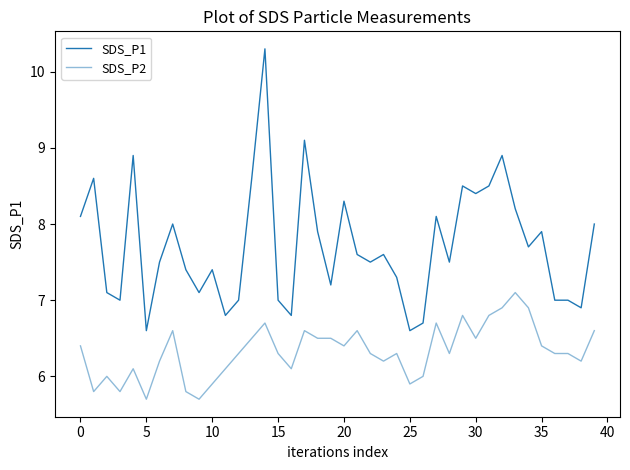

Does the chart display data point markers on the line(s)?

No